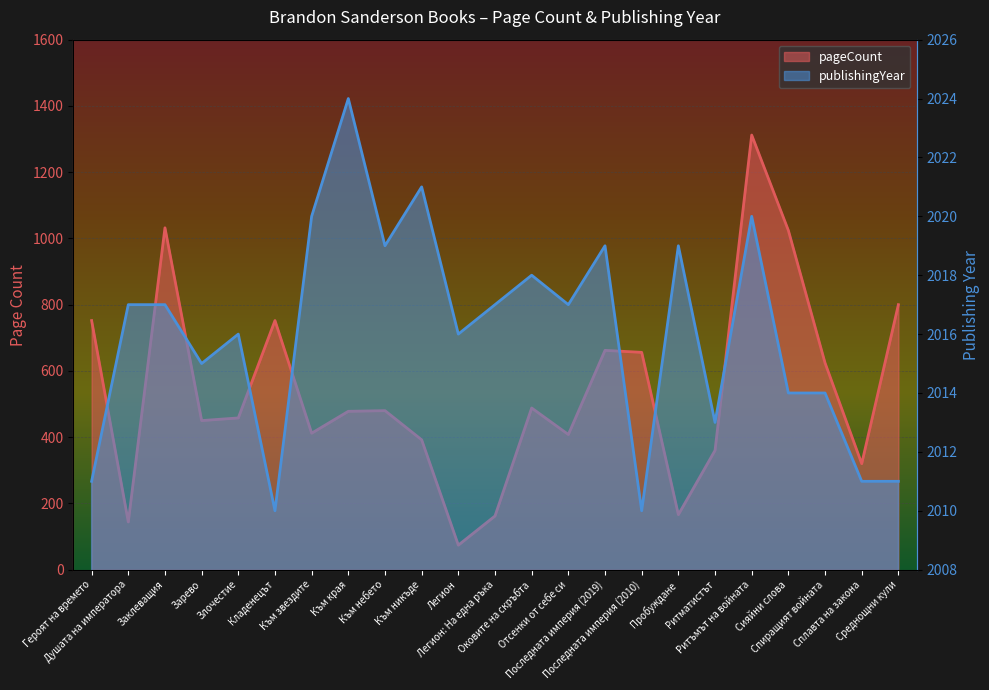

What are all the series names shown in the legend?

pageCount, publishingYear